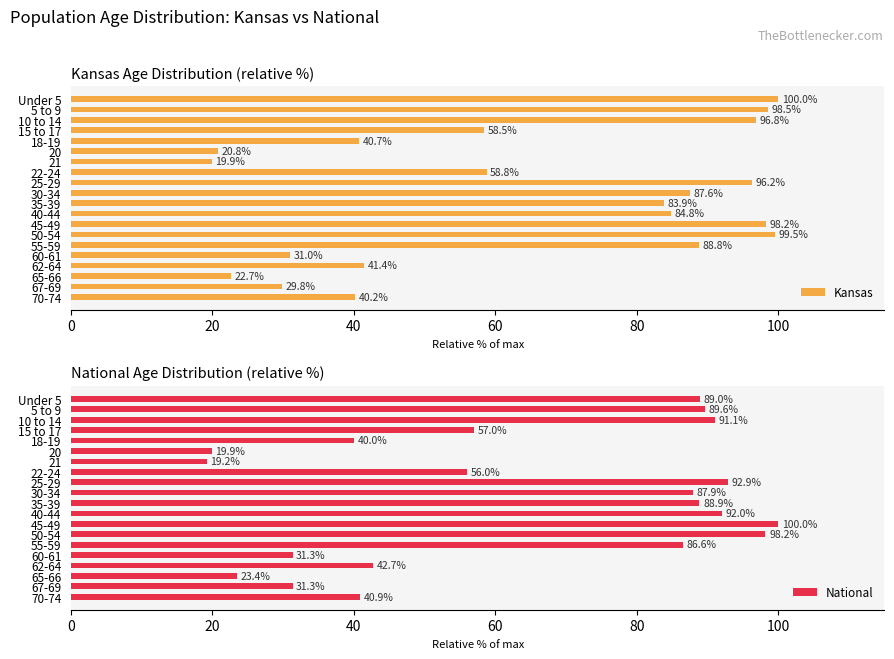

What is the lowest value of the Kansas series?

19.9